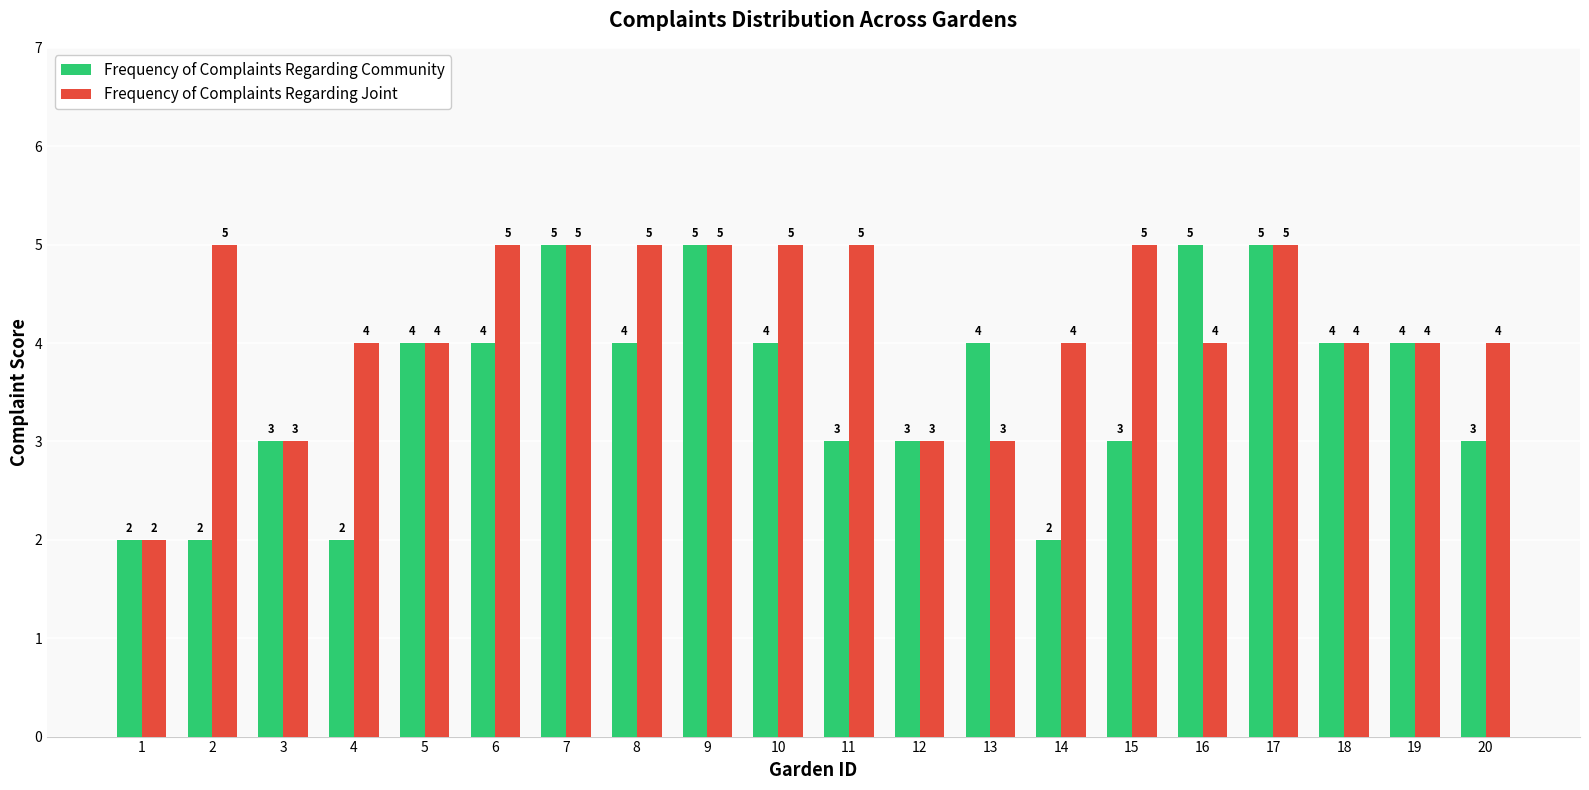

How many bars are there in total?

40